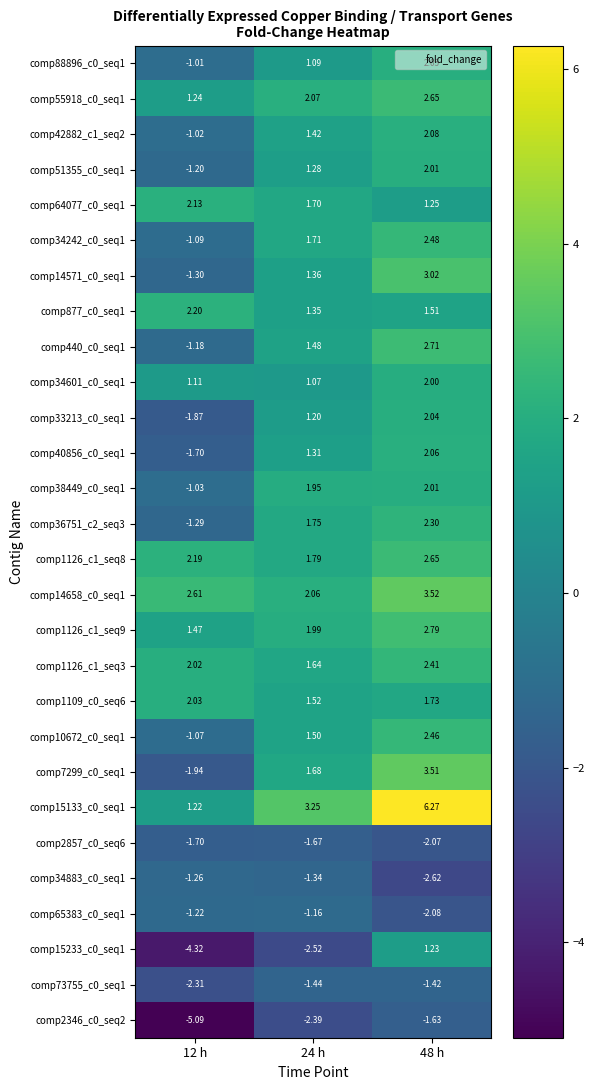

Is the value of comp14658_c0_seq1 at 24 h greater than the value of comp2346_c0_seq2 at 12 h?

Yes